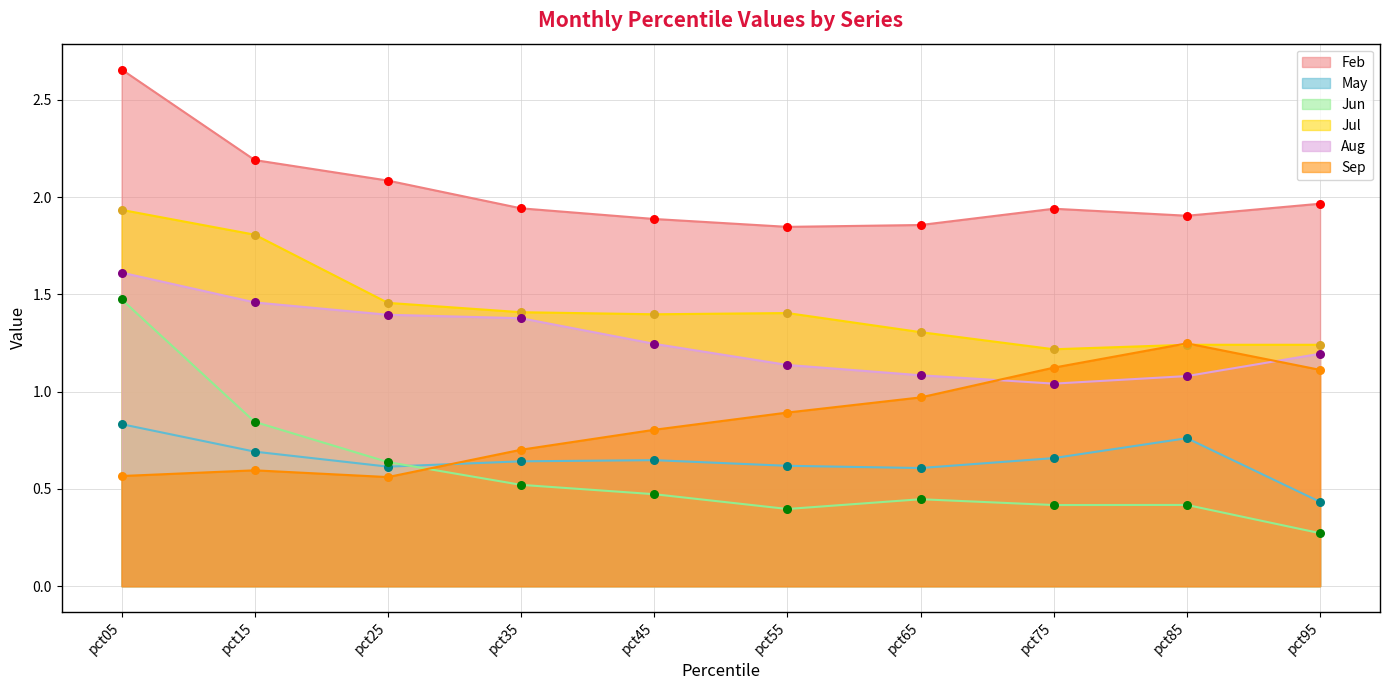

At how many categories does at least one series exceed 1?

10